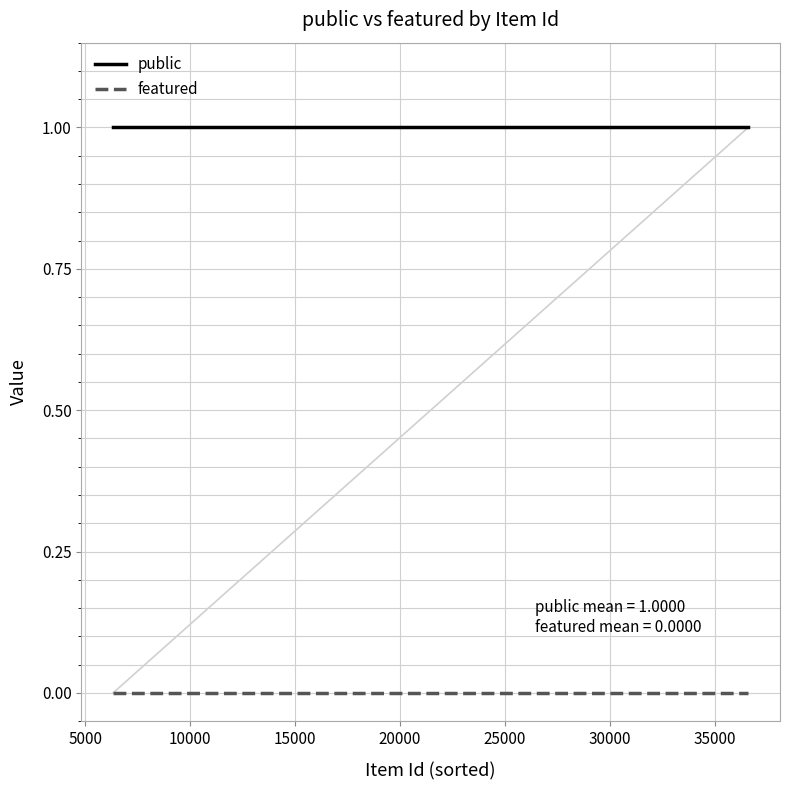

Rank the series by their average value, from highest to lowest.

public, featured